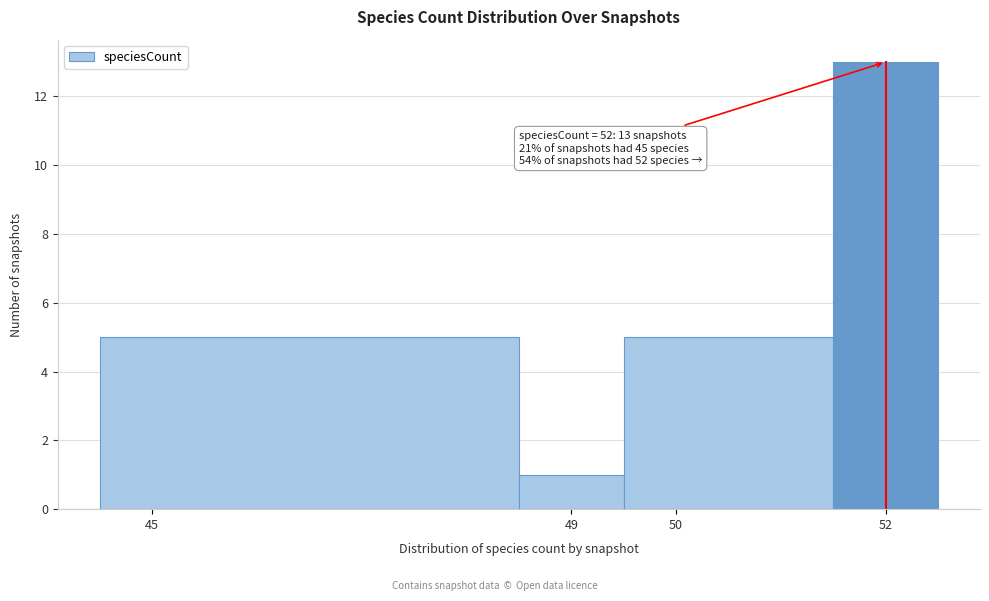

Over which range of the x-axis is the bar tallest?

51.5 to 52.5